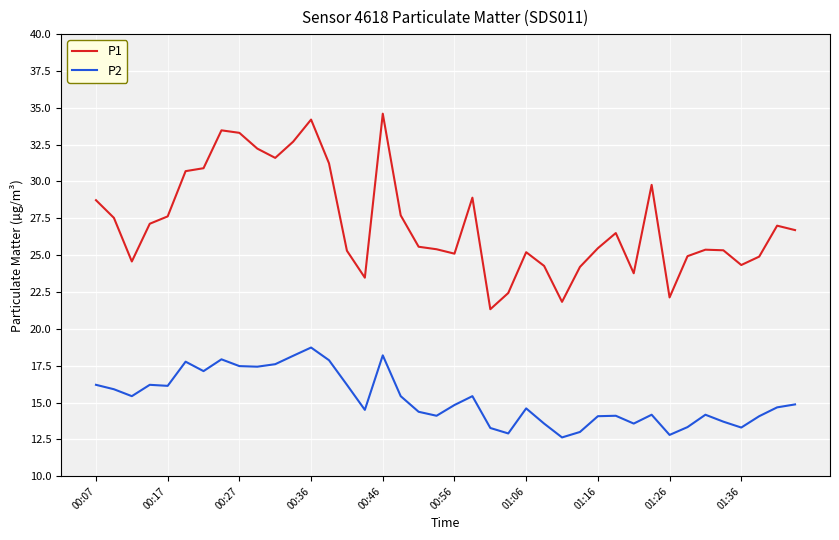

What is the difference between the maximum and minimum values in the P2 series?

6.1